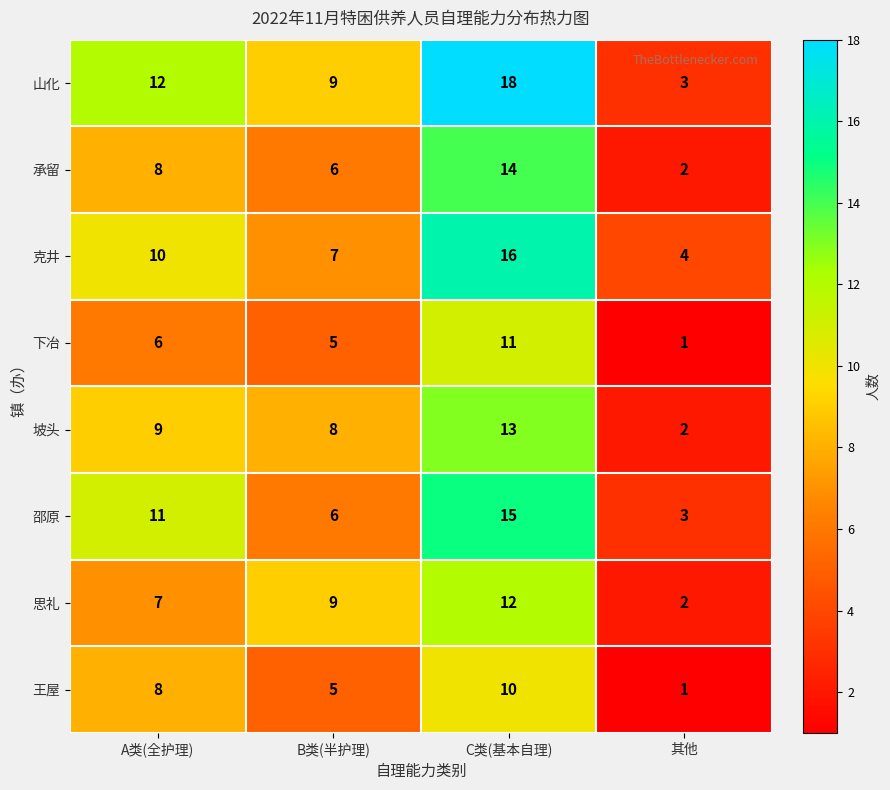

Count the number of categories in the chart.

4